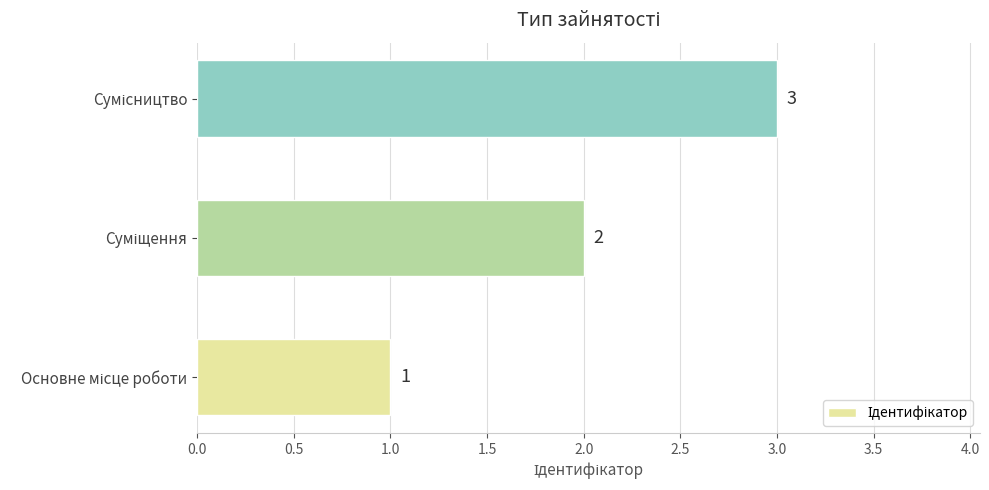

What is the sum of all values?

6